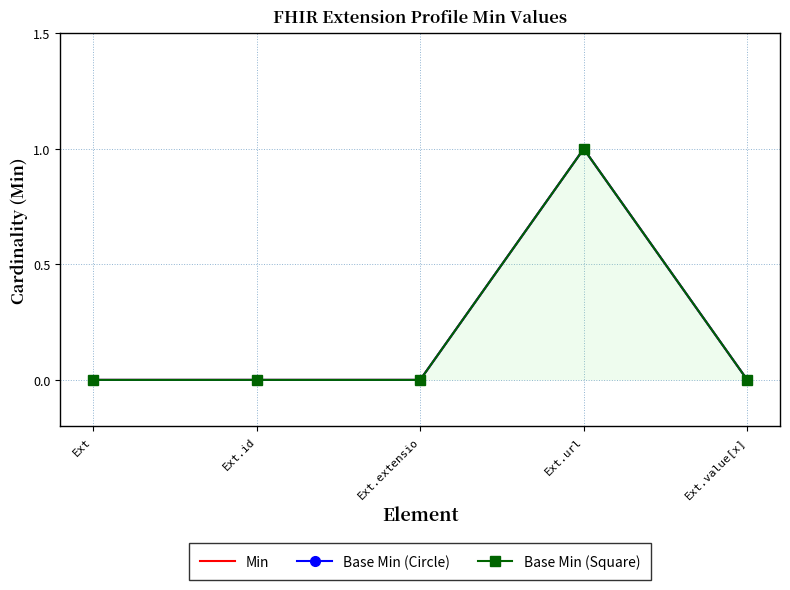

What is the label of the 5th point from the right?

Ext